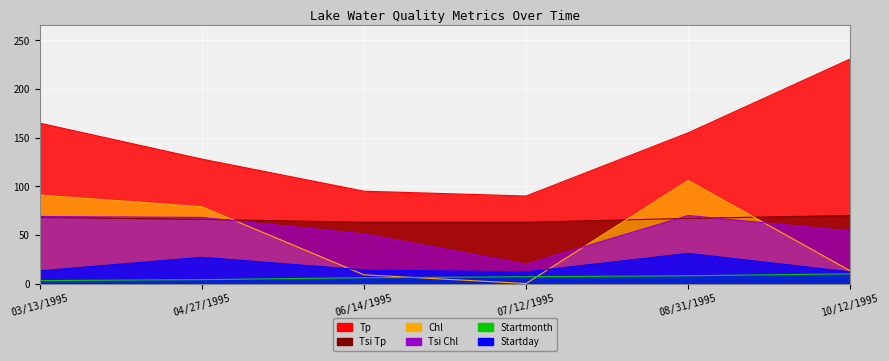

Is it true that Tsi Tp equals 67 at 08/31/1995?

True